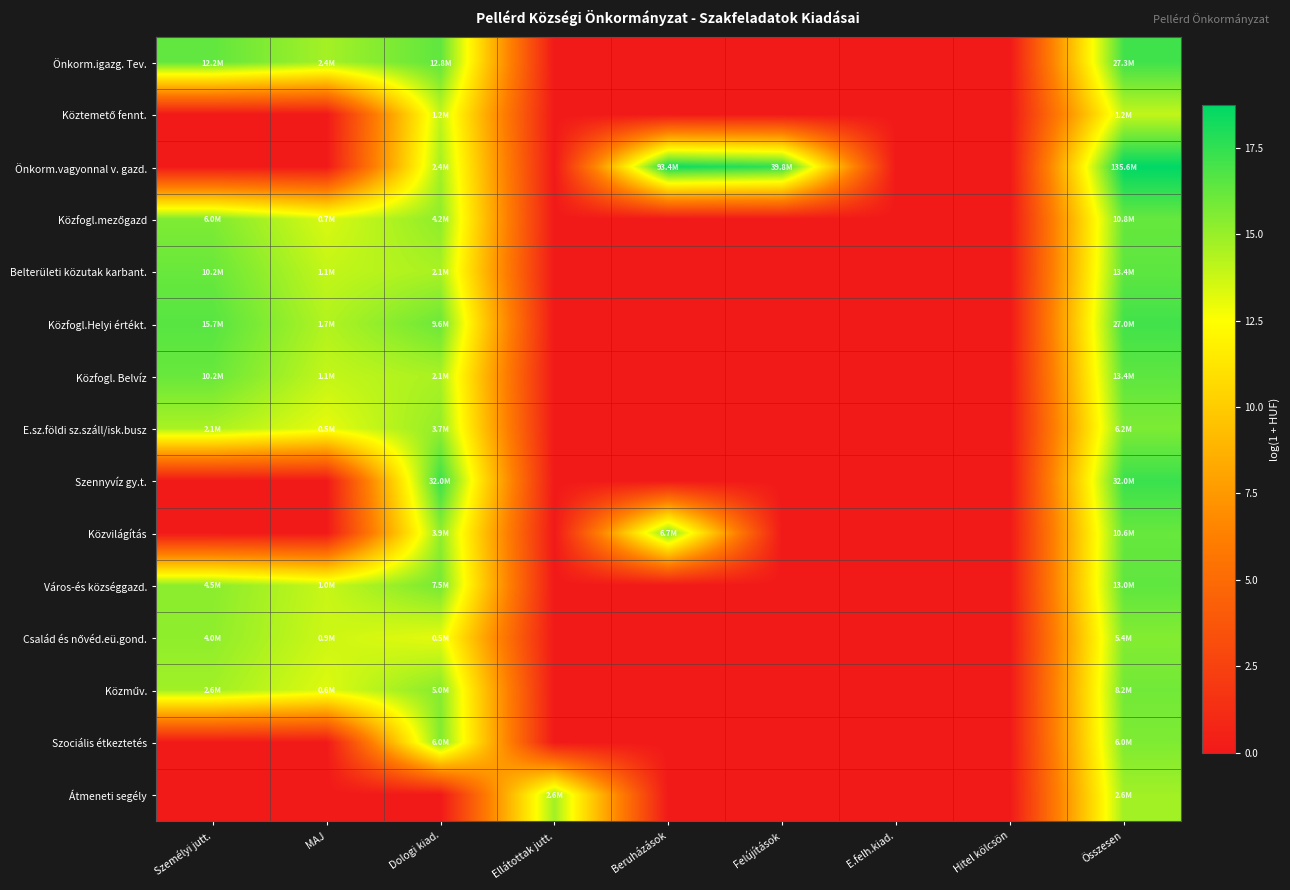

Rank the series by their maximum value, from highest to lowest.

Önkorm.vagyonnal v. gazd., Szennyvíz gy.t., Önkorm.igazg. Tev., Közfogl.Helyi értékt., Közfogl. Belvíz, Belterületi közutak karbant., Város-és községgazd., Közfogl.mezőgazd, Közvilágítás, Közműv., E.sz.földi sz.száll/isk.busz, Szociális étkeztetés, Család és nővéd.eü.gond., Átmeneti segély, Köztemető fennt.